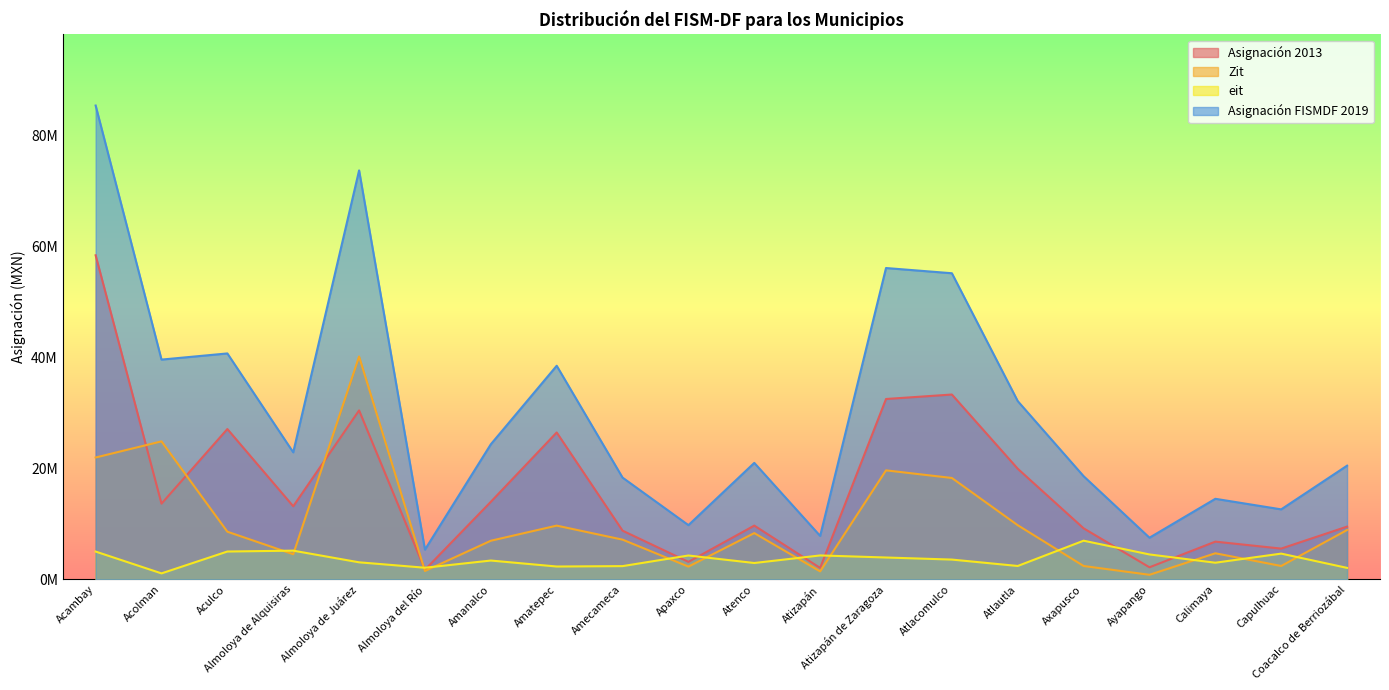

How many times do eit and Asignación 2013 cross each other?

8